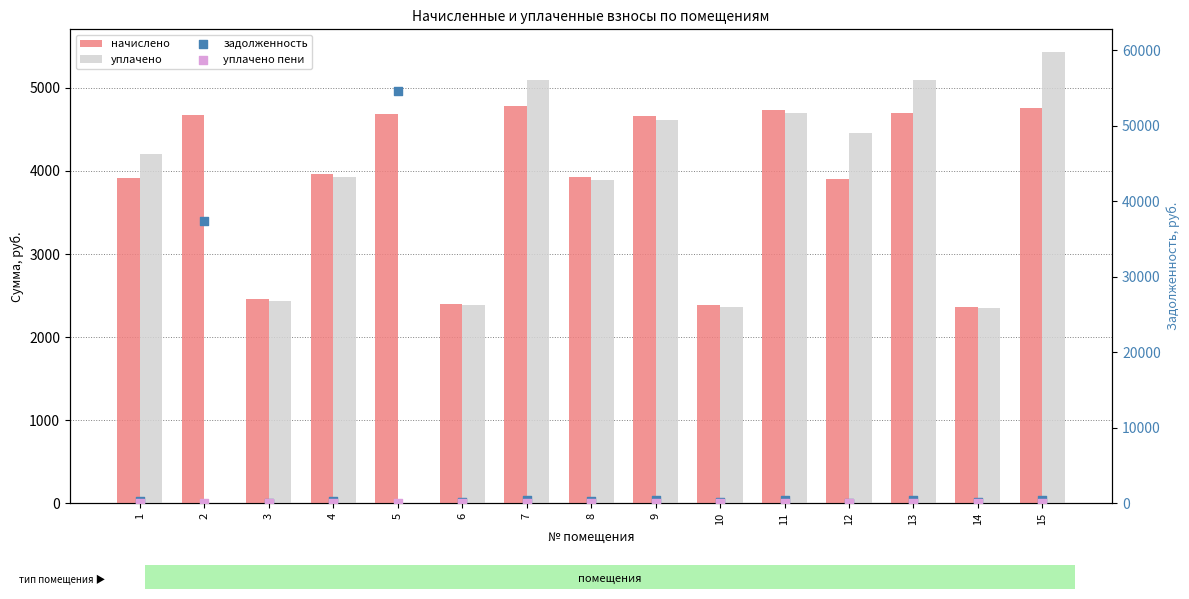

What are all the series names shown in the legend?

начислено, уплачено, задолженность, уплачено пени